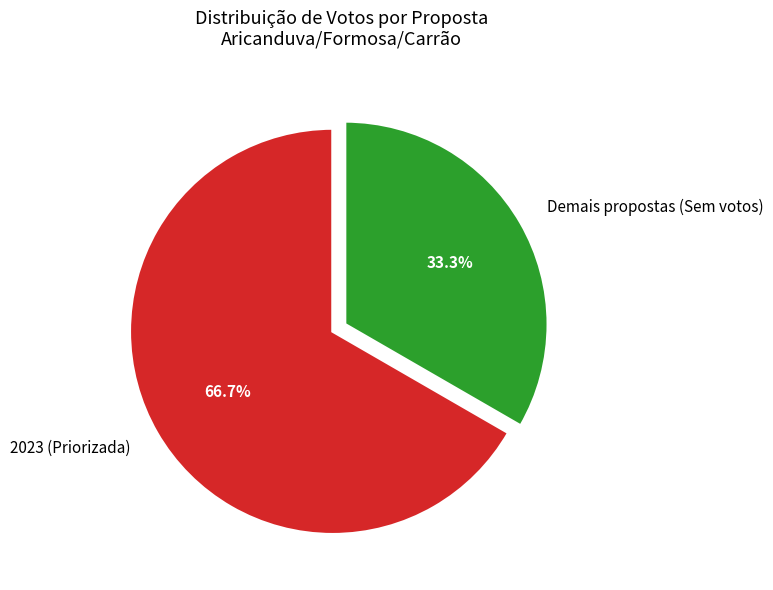

What is the total percentage of 2023 (Priorizada) and Demais propostas (Sem votos)?

100.0%